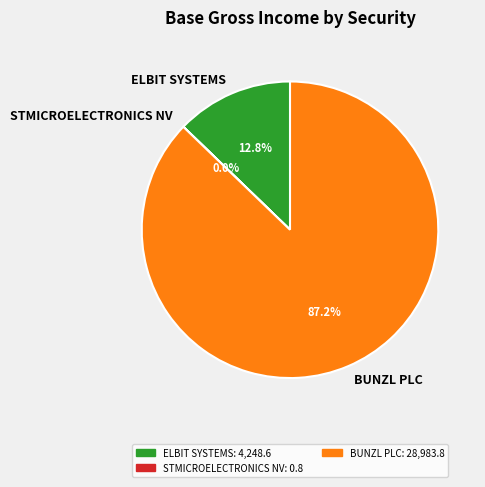

Is ELBIT SYSTEMS the majority of the pie?

No